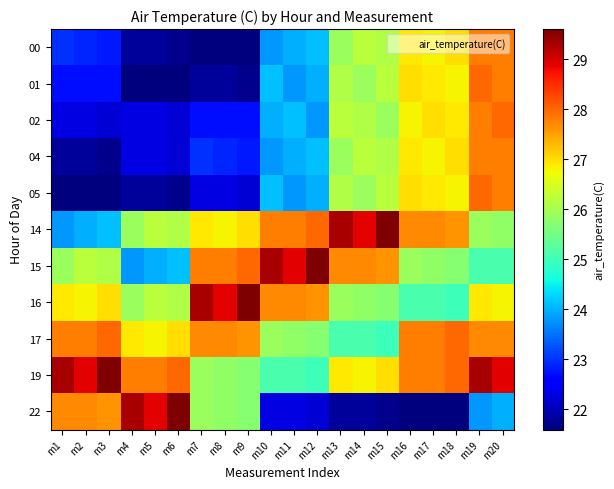

Reading right to left, list all the values displayed in this chart.

00: m20=27.8	m19=27.8	m18=27.0	m17=26.8	m16=26.9	m15=26.1	m14=26.2	m13=25.9	m12=24.1	m11=24.0	m10=23.8	m9=21.6	m8=21.6	m7=21.6	m6=21.7	m5=21.8	m4=21.8	m3=22.8	m2=22.9	m1=23.0
01: m20=27.8	m19=28.0	m18=26.8	m17=26.9	m16=27.0	m15=26.2	m14=25.9	m13=26.1	m12=24.0	m11=23.8	m10=24.1	m9=21.7	m8=21.8	m7=21.8	m6=21.6	m5=21.6	m4=21.6	m3=22.7	m2=22.7	m1=22.7
02: m20=28.0	m19=27.8	m18=26.9	m17=27.0	m16=26.8	m15=25.9	m14=26.1	m13=26.2	m12=23.8	m11=24.1	m10=24.0	m9=22.7	m8=22.7	m7=22.7	m6=22.2	m5=22.3	m4=22.3	m3=22.2	m2=22.3	m1=22.3
04: m20=27.8	m19=27.8	m18=27.0	m17=26.8	m16=26.9	m15=26.1	m14=26.2	m13=25.9	m12=24.1	m11=24.0	m10=23.8	m9=22.8	m8=22.9	m7=23.0	m6=22.2	m5=22.3	m4=22.3	m3=21.7	m2=21.8	m1=21.8
05: m20=27.8	m19=28.0	m18=26.8	m17=26.9	m16=27.0	m15=26.2	m14=25.9	m13=26.1	m12=24.0	m11=23.8	m10=24.1	m9=22.2	m8=22.3	m7=22.3	m6=21.7	m5=21.8	m4=21.8	m3=21.6	m2=21.6	m1=21.6
14: m20=25.8	m19=25.9	m18=27.6	m17=27.7	m16=27.7	m15=29.6	m14=28.9	m13=29.3	m12=28.0	m11=27.8	m10=27.8	m9=27.0	m8=26.8	m7=26.9	m6=26.1	m5=26.2	m4=25.9	m3=24.1	m2=24.0	m1=23.8
15: m20=25.1	m19=25.1	m18=25.7	m17=25.8	m16=25.9	m15=27.6	m14=27.7	m13=27.7	m12=29.6	m11=28.9	m10=29.3	m9=28.0	m8=27.8	m7=27.8	m6=24.1	m5=24.0	m4=23.8	m3=26.1	m2=26.2	m1=25.9
16: m20=26.8	m19=26.9	m18=25.0	m17=25.1	m16=25.1	m15=25.7	m14=25.8	m13=25.9	m12=27.6	m11=27.7	m10=27.7	m9=29.6	m8=28.9	m7=29.3	m6=26.1	m5=26.2	m4=25.9	m3=27.0	m2=26.8	m1=26.9
17: m20=27.7	m19=27.7	m18=28.0	m17=27.8	m16=27.8	m15=25.0	m14=25.1	m13=25.1	m12=25.7	m11=25.8	m10=25.9	m9=27.6	m8=27.7	m7=27.7	m6=27.0	m5=26.8	m4=26.9	m3=28.0	m2=27.8	m1=27.8
19: m20=28.9	m19=29.3	m18=28.0	m17=27.8	m16=27.8	m15=27.0	m14=26.8	m13=26.9	m12=25.0	m11=25.1	m10=25.1	m9=25.7	m8=25.8	m7=25.9	m6=28.0	m5=27.8	m4=27.8	m3=29.6	m2=28.9	m1=29.3
22: m20=24.0	m19=23.8	m18=21.6	m17=21.6	m16=21.6	m15=21.7	m14=21.8	m13=21.8	m12=22.2	m11=22.3	m10=22.3	m9=25.7	m8=25.8	m7=25.9	m6=29.6	m5=28.9	m4=29.3	m3=27.6	m2=27.7	m1=27.7